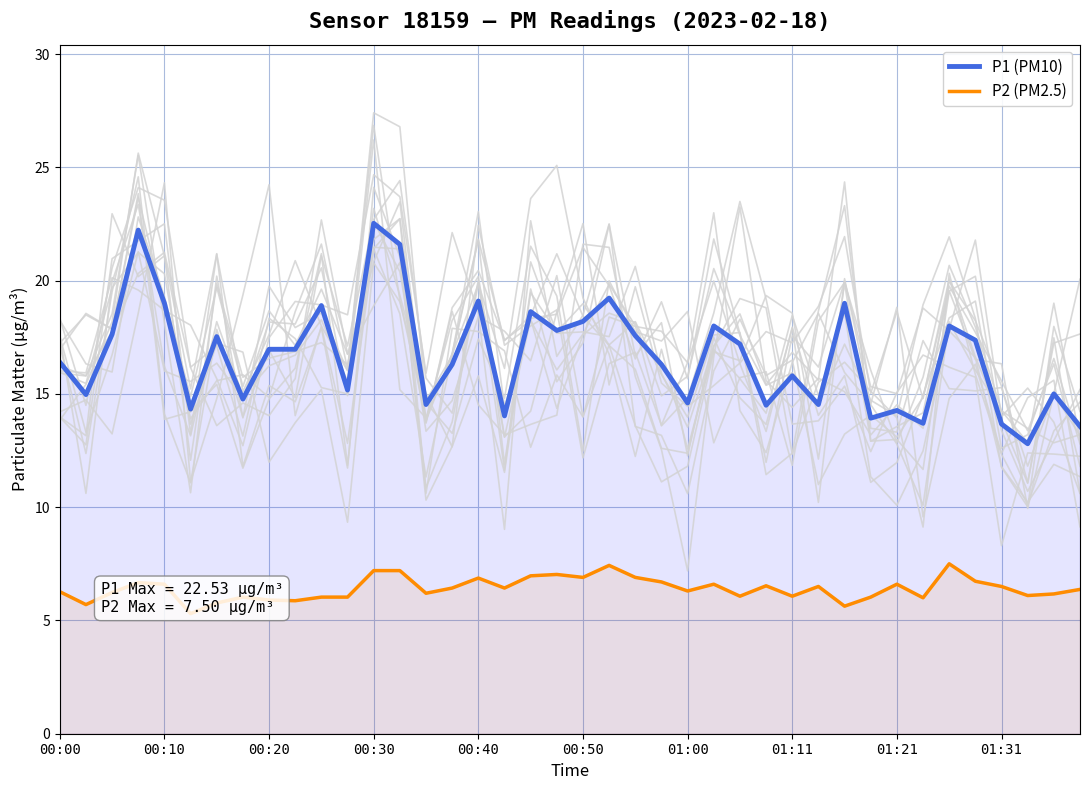

What is the value of the P1 (PM10) point at the 15th from the left?

14.5